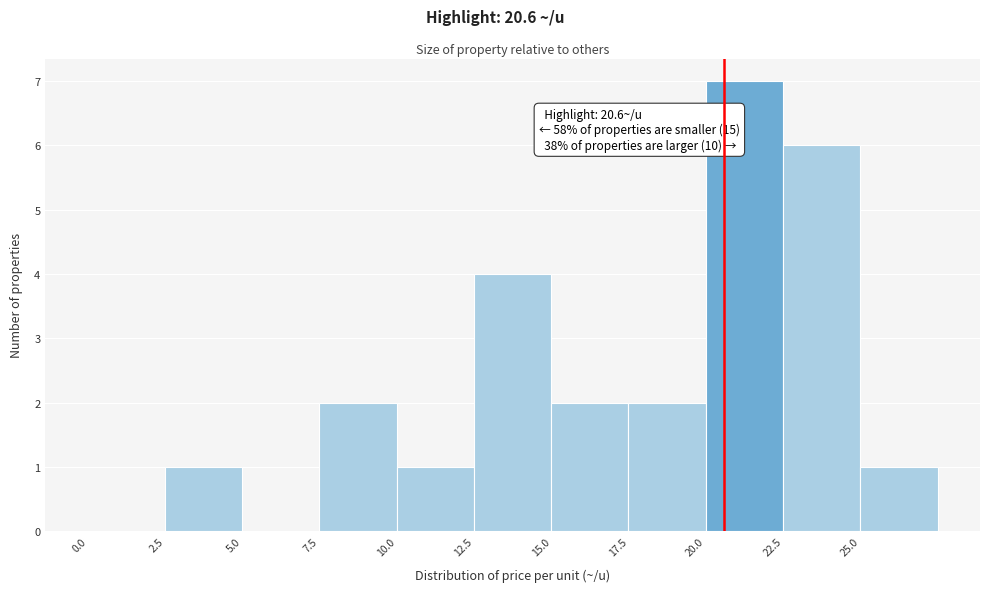

Over which range of the x-axis is the bar tallest?

20.0 to 22.5